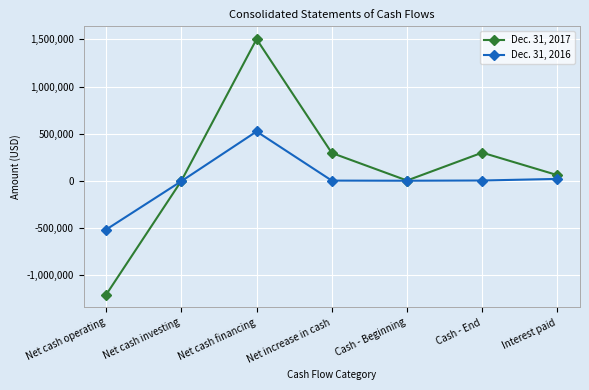

Which series ends up on top after the final intersection of Dec. 31, 2017 and Dec. 31, 2016?

Dec. 31, 2017